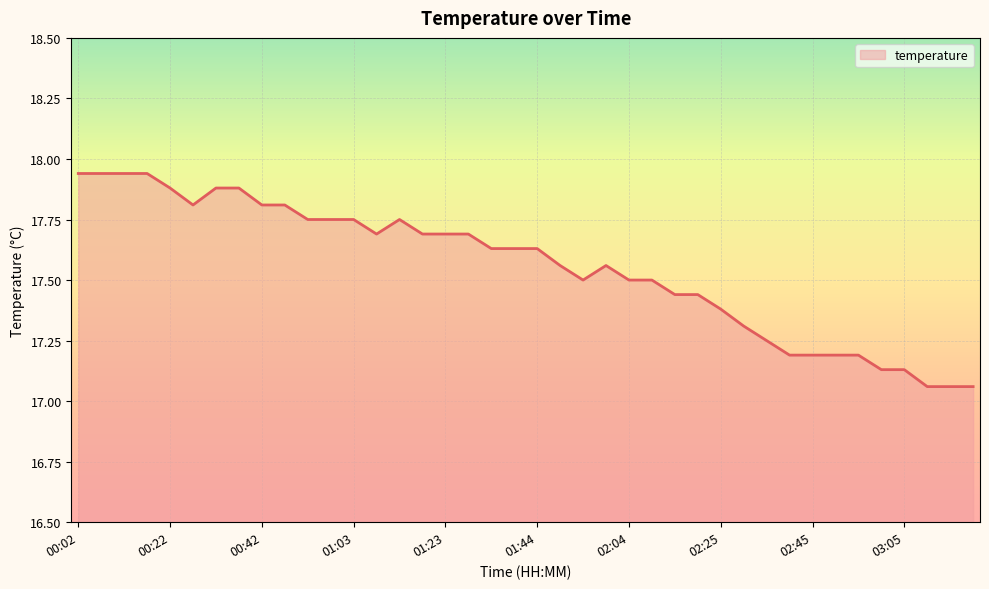

What is the difference between the maximum and minimum values?

0.9